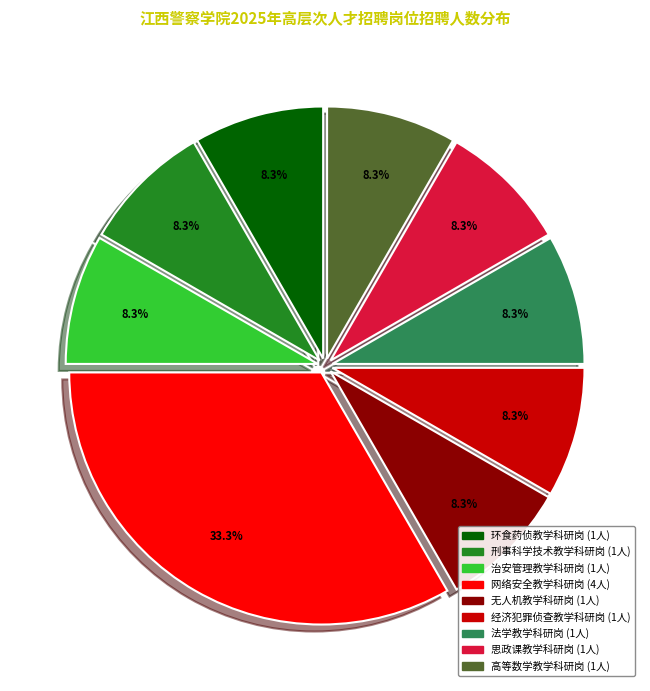

To the nearest percent, what portion does 刑事科学技术教学科研岗 represent?

8%